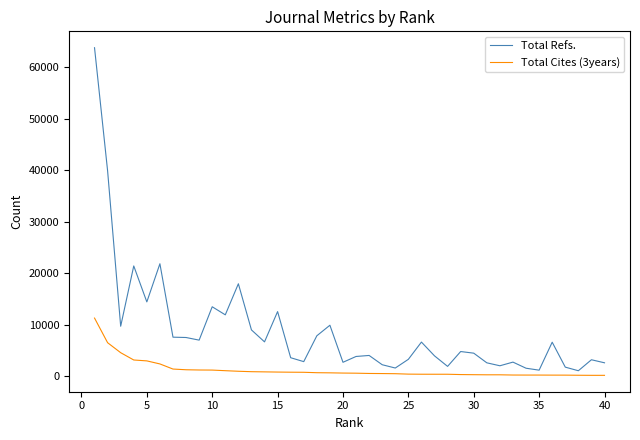

Which series has the largest total across all categories?

Total Refs.